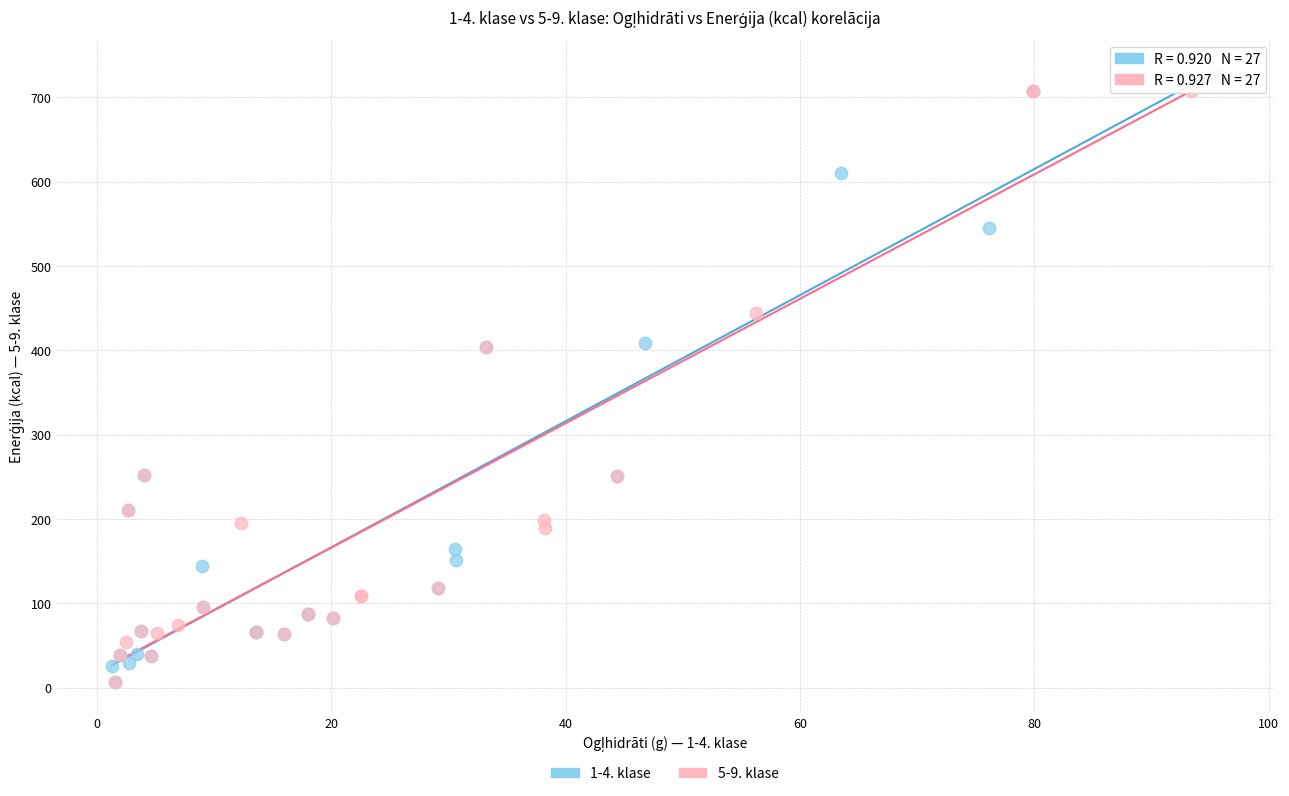

What are all the series names shown in the legend?

1-4. klase, 5-9. klase